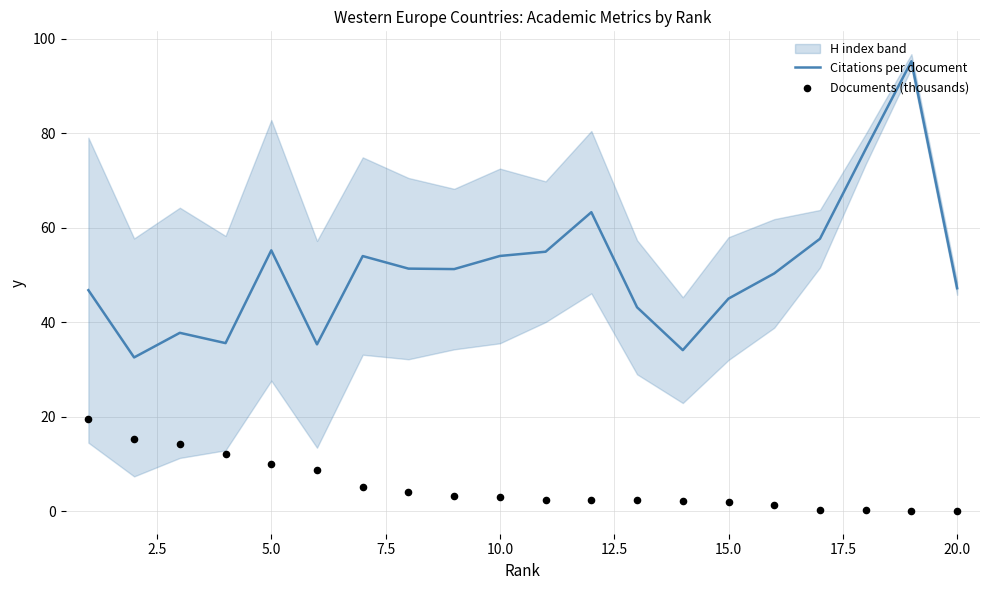

Which series contains the lowest Y value?

Documents (thousands)